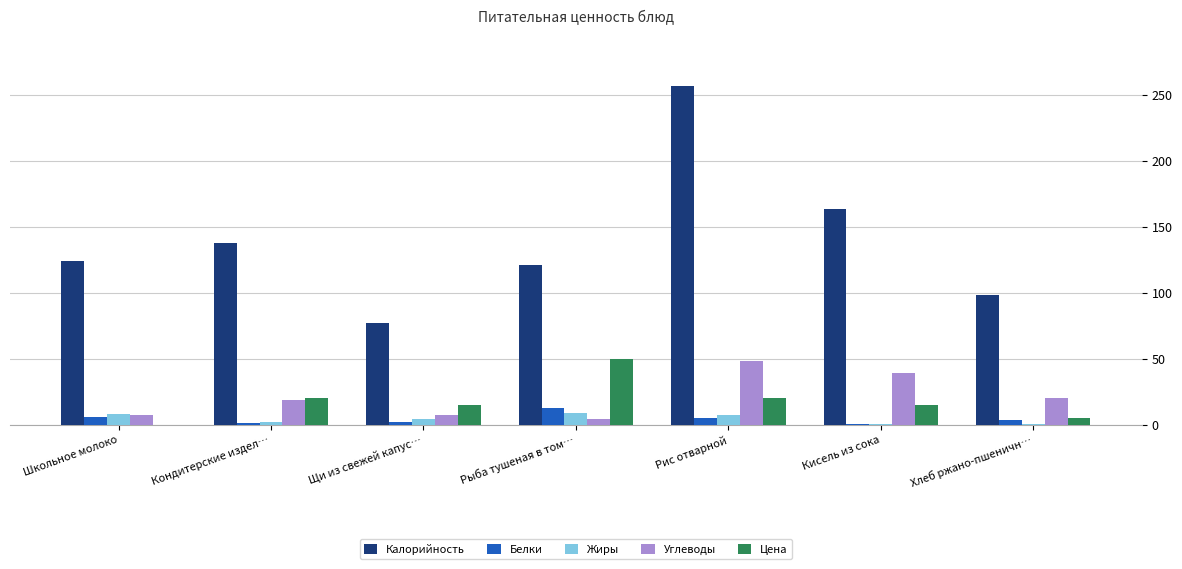

True or false: Цена has a value of 15.0 at Кисель из сока.

True